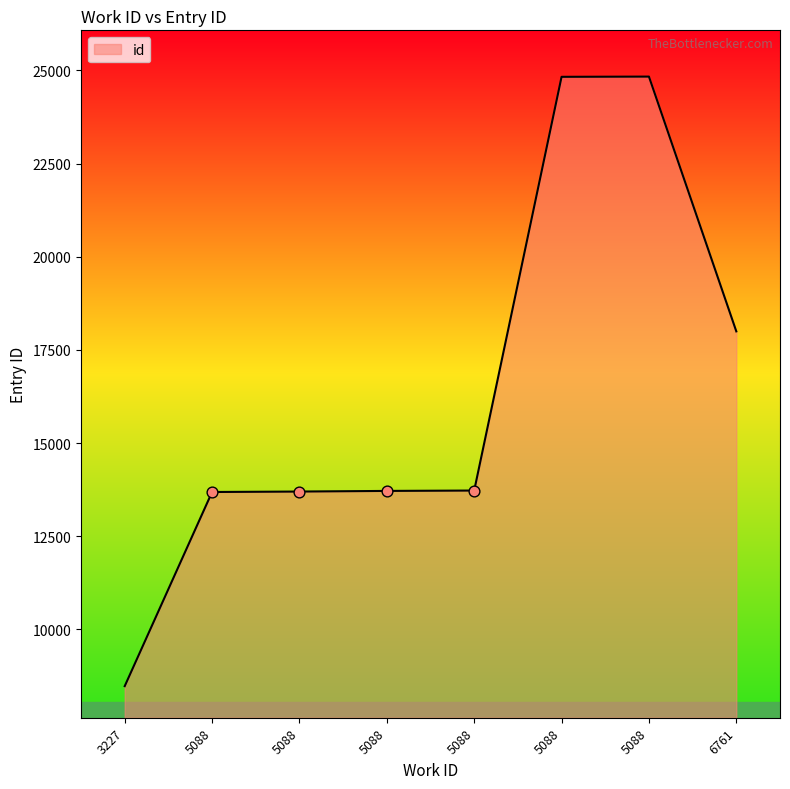

What is the change in value from 5088 to 5088?

+11137